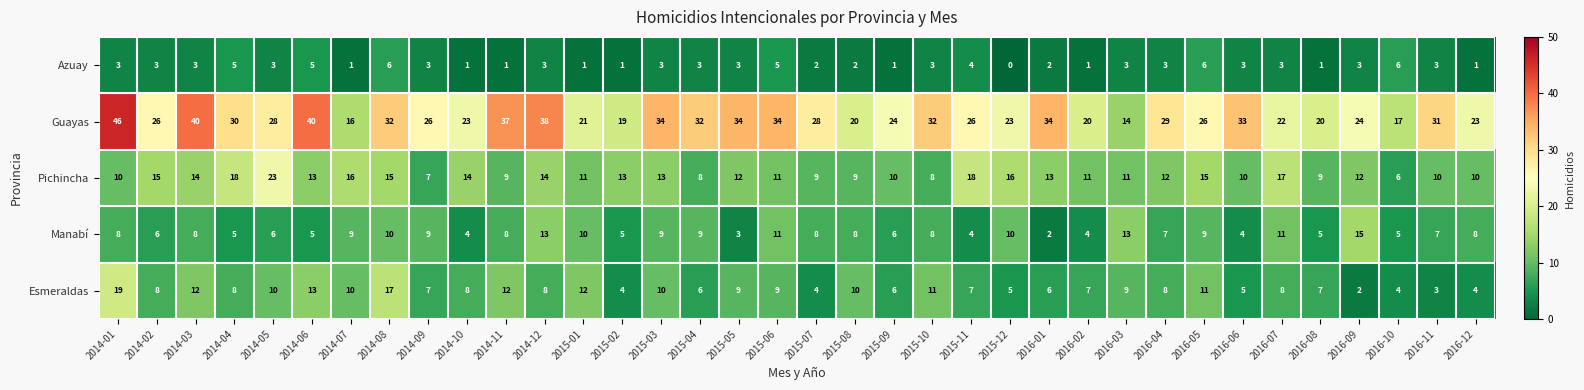

What is the difference between the maximum and minimum values in the Guayas series?

32